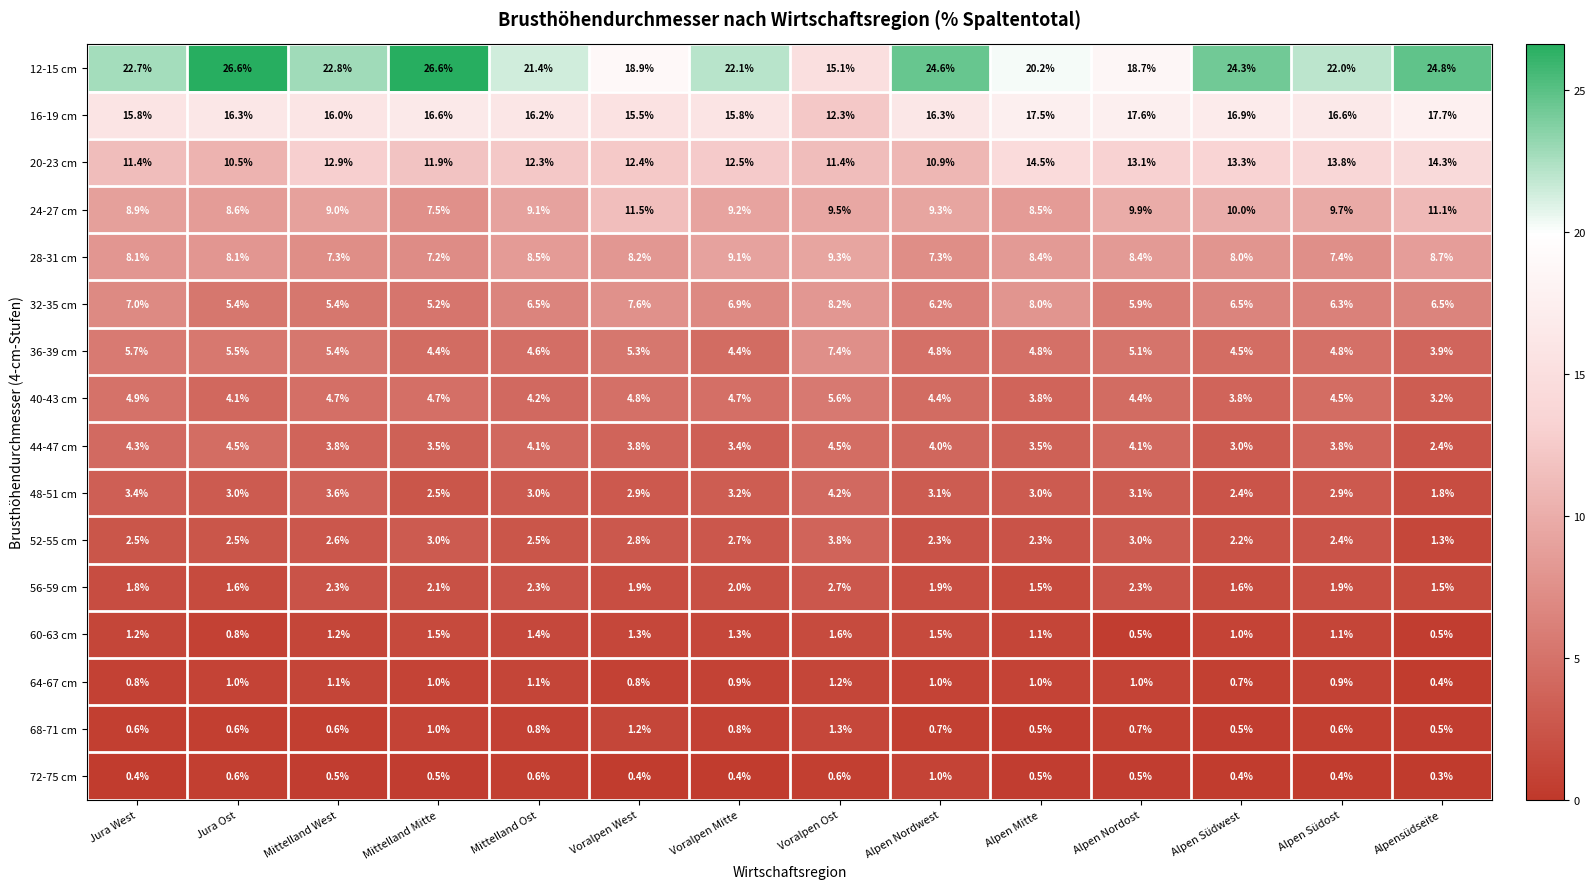

Which category has the lowest value across all series?

Alpensüdseite